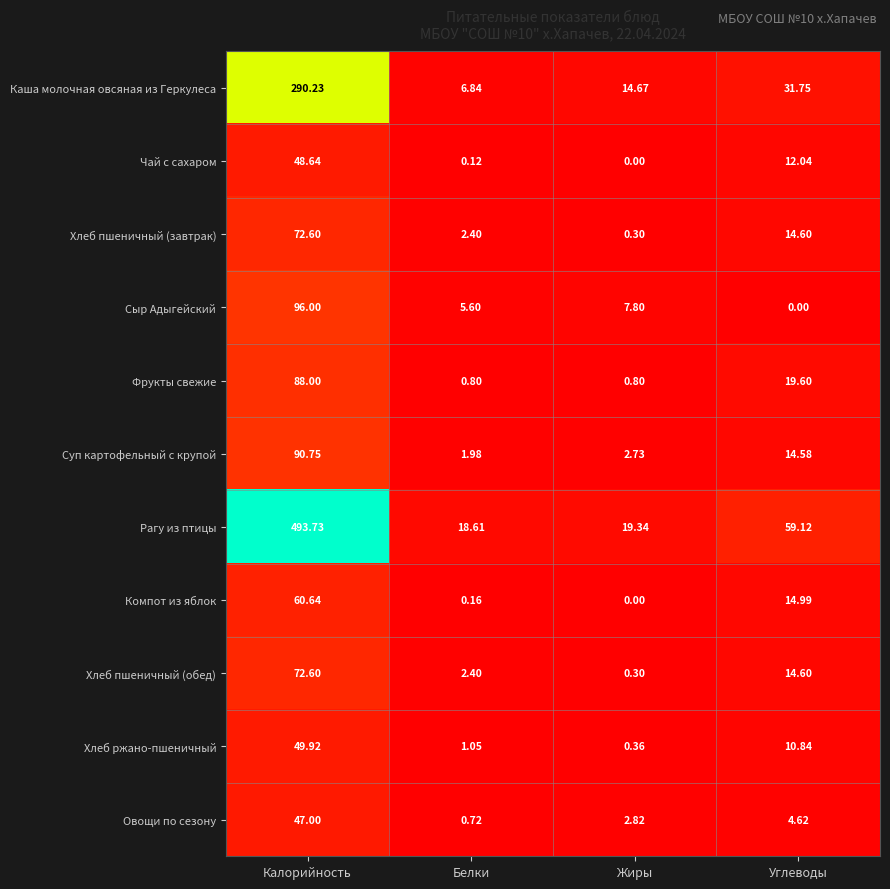

Where does the Овощи по сезону series first go above 4?

Калорийность